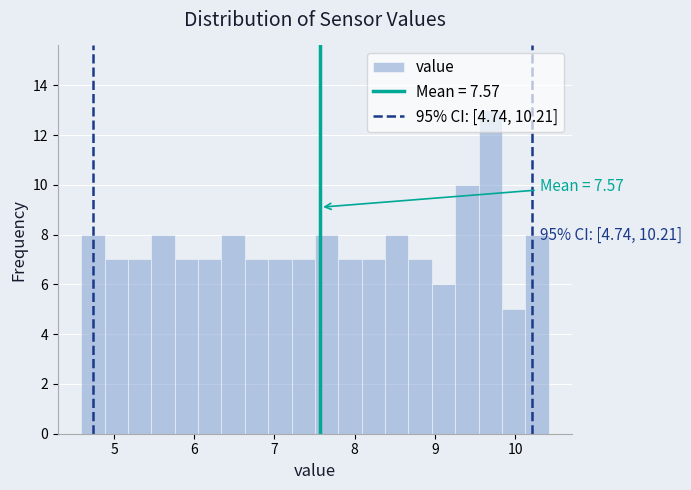

Around what value on the x-axis is the tallest bar? Give the approximate position of its centre, as read against the axis.

9.7